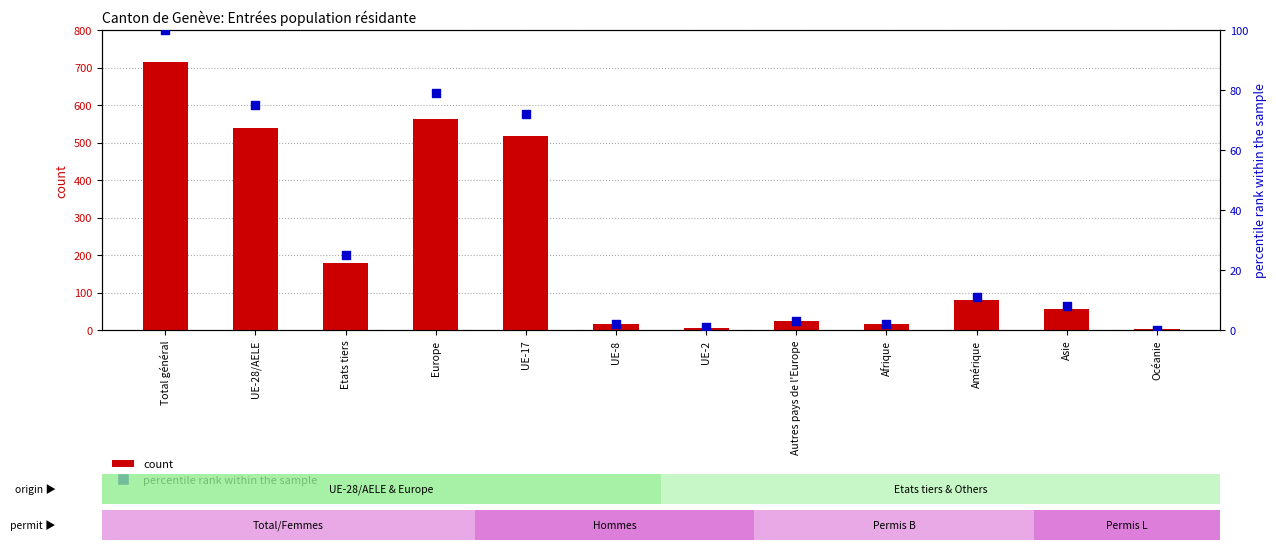

What is the total value across all series at Total général?

816